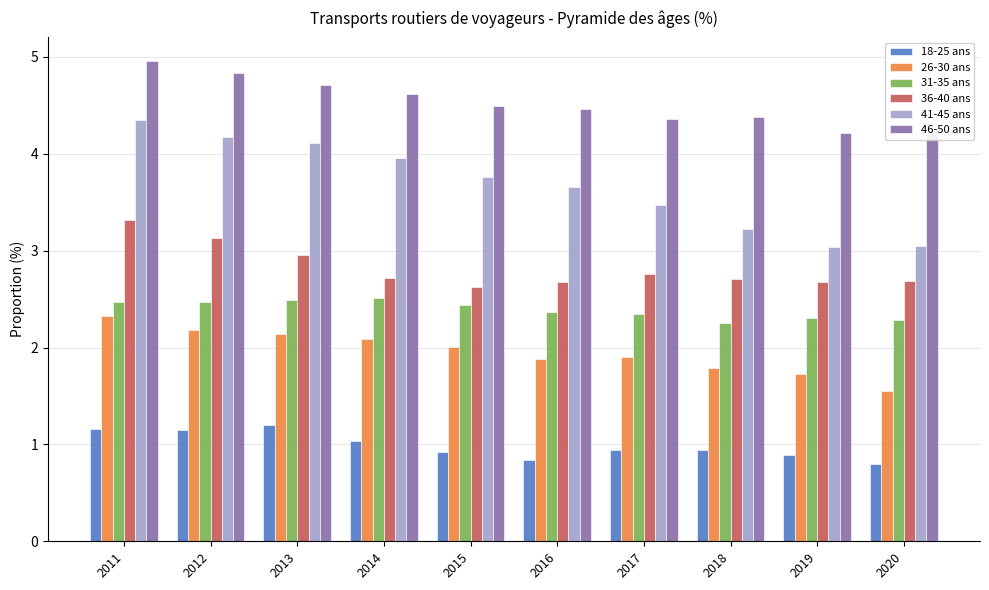

Read the 36-40 ans value at 2016.

2.7